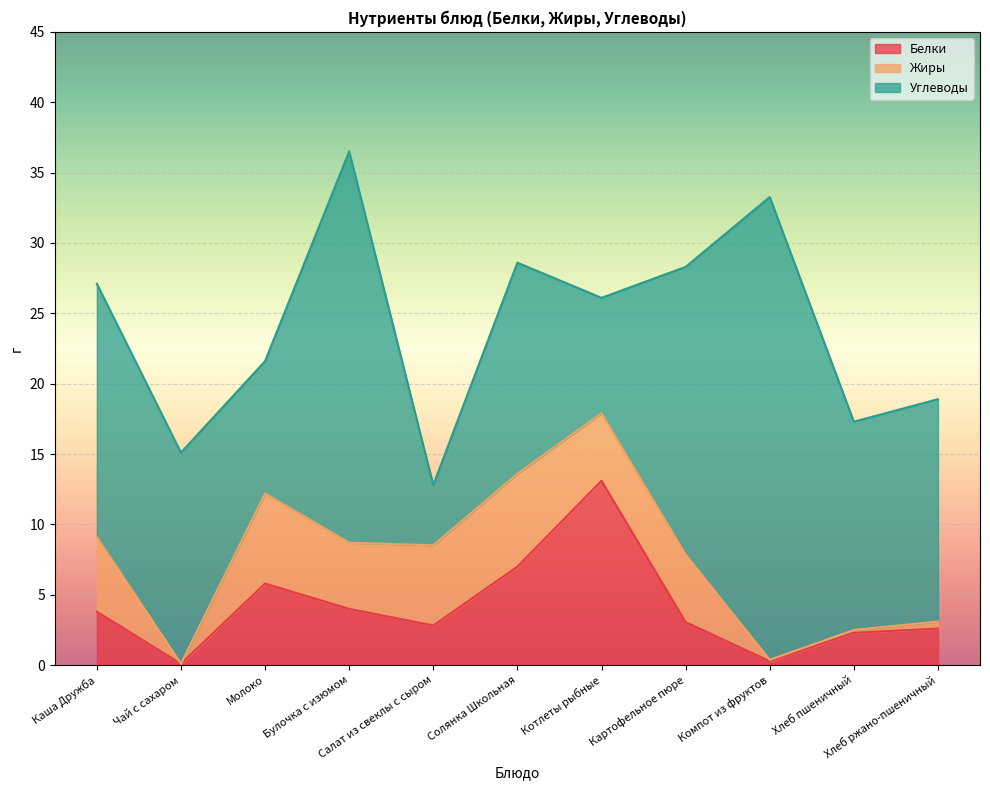

Reading left to right, transcribe all the data shown in this chart.

Белки: 3.8	0.1	5.8	4.0	2.8	7.0	13.1	3.1	0.3	2.3	2.6
Жиры: 5.3	0.0	6.4	4.7	5.7	6.6	4.8	4.8	0.1	0.2	0.5
Углеводы: 18.0	15.0	9.4	27.8	4.3	15.0	8.2	20.4	32.9	14.8	15.8